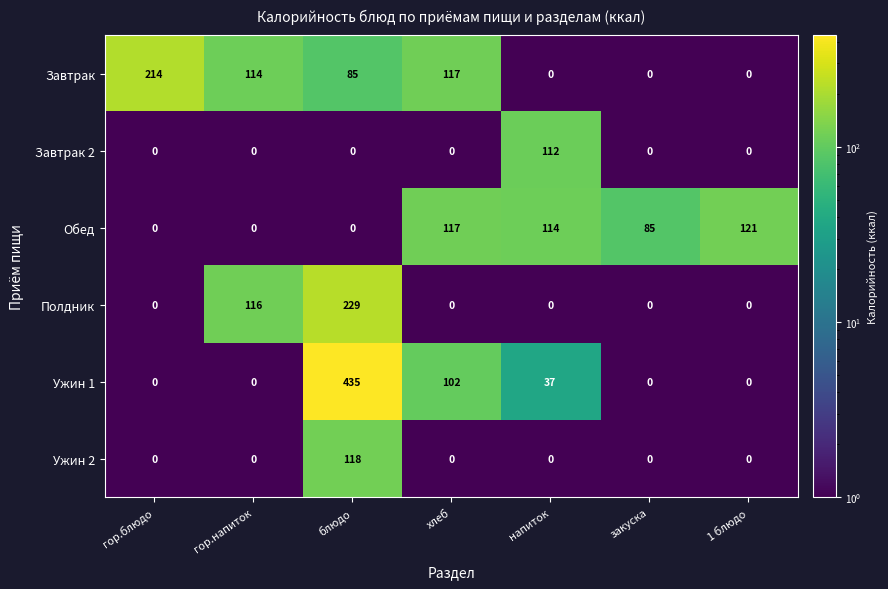

What is the difference between the highest and lowest values at закуска?

85